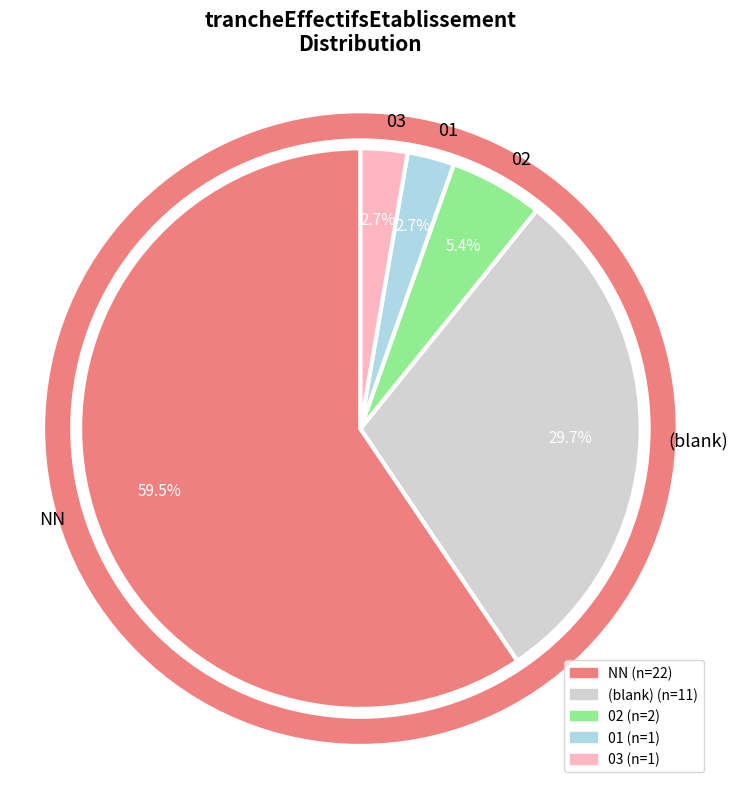

Is there any slice that represents more than half of the pie?

Yes